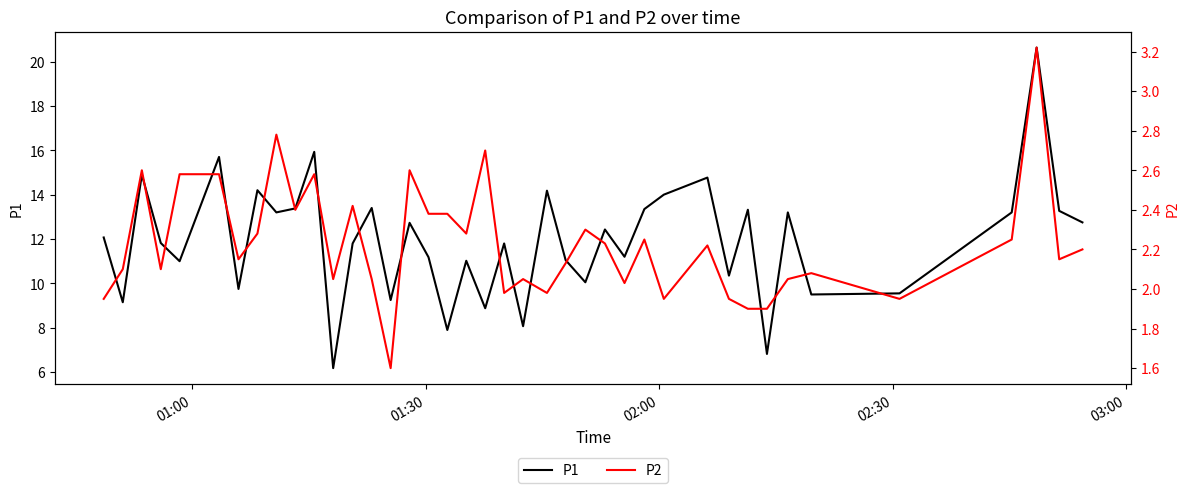

How many lines are shown in the chart?

2